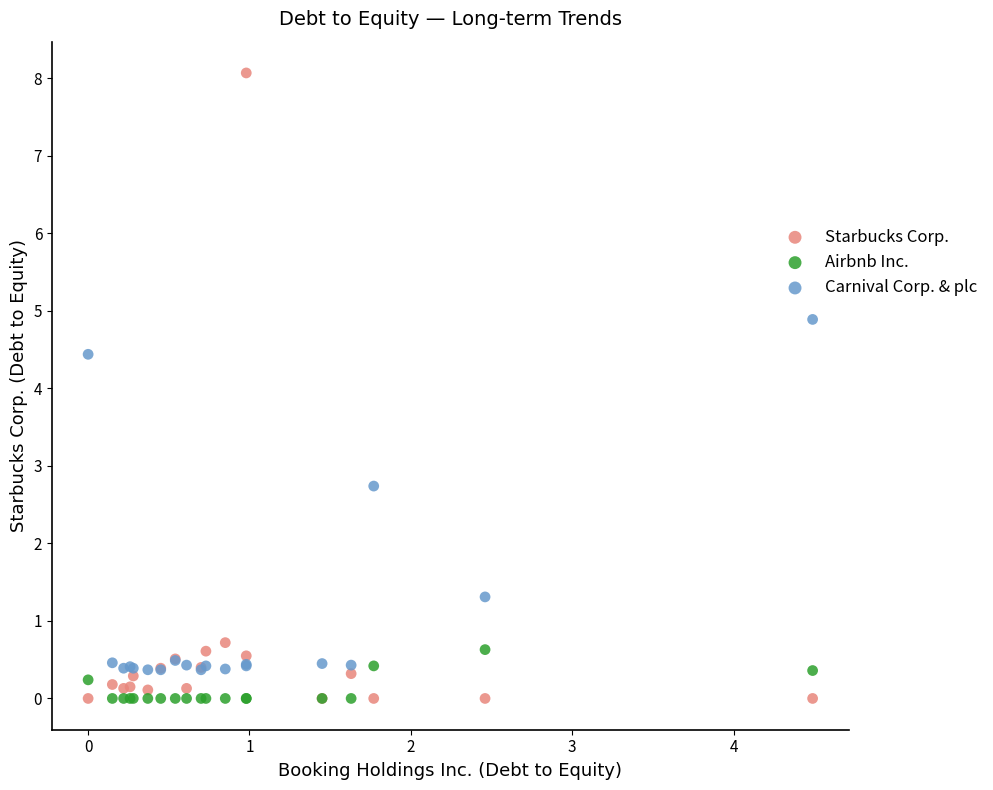

In the Starbucks Corp. series, what Y value is closest to 4?

0.7